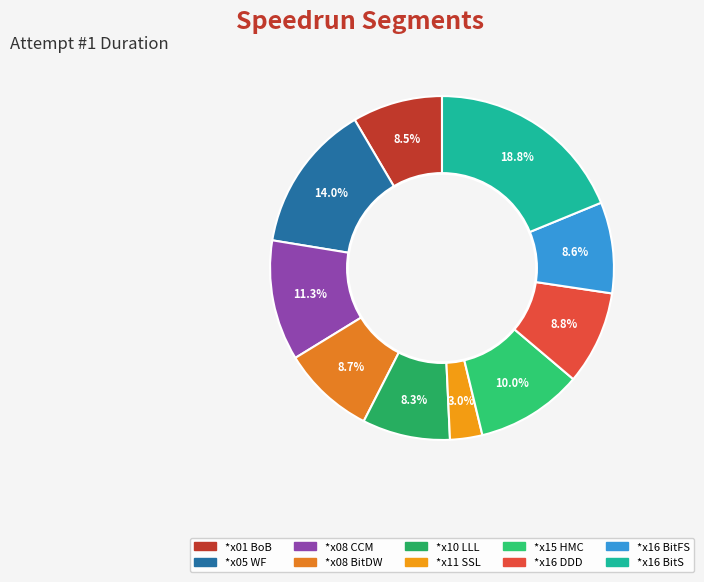

Which has a higher value, *x08 BitDW or *x08 CCM?

*x08 CCM